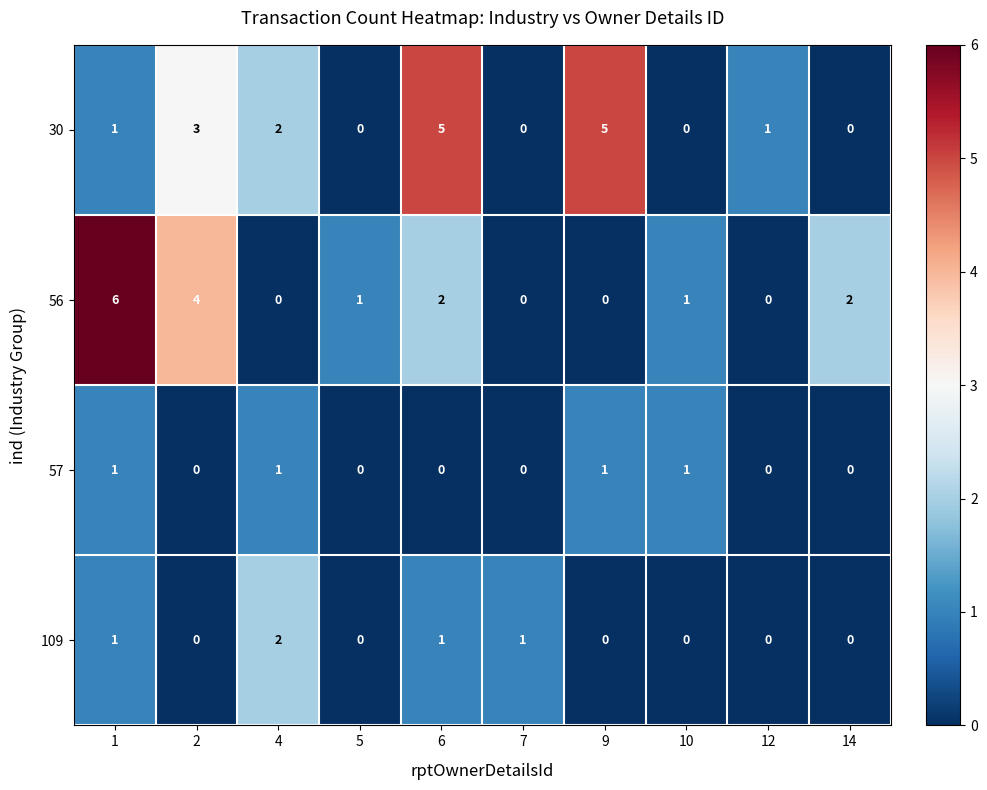

List the series in order of their peak value, lowest first.

57, 109, 30, 56